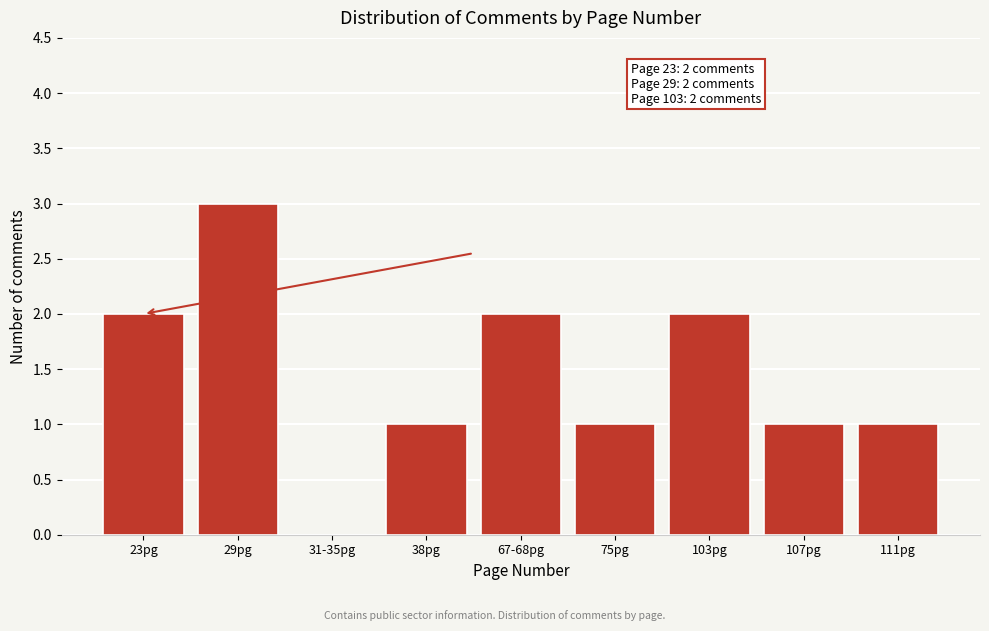

Reading left to right, extract all data points from this chart.

23pg=2	29pg=3	31-35pg=0	38pg=1	67-68pg=2	75pg=1	103pg=2	107pg=1	111pg=1